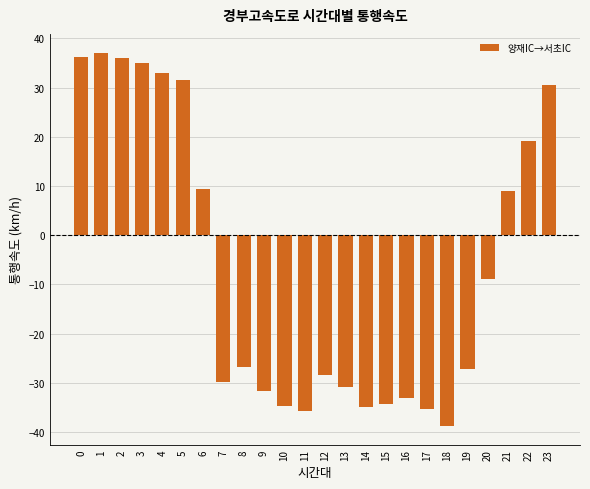

What is the difference between the values at 6 and 14?

44.3